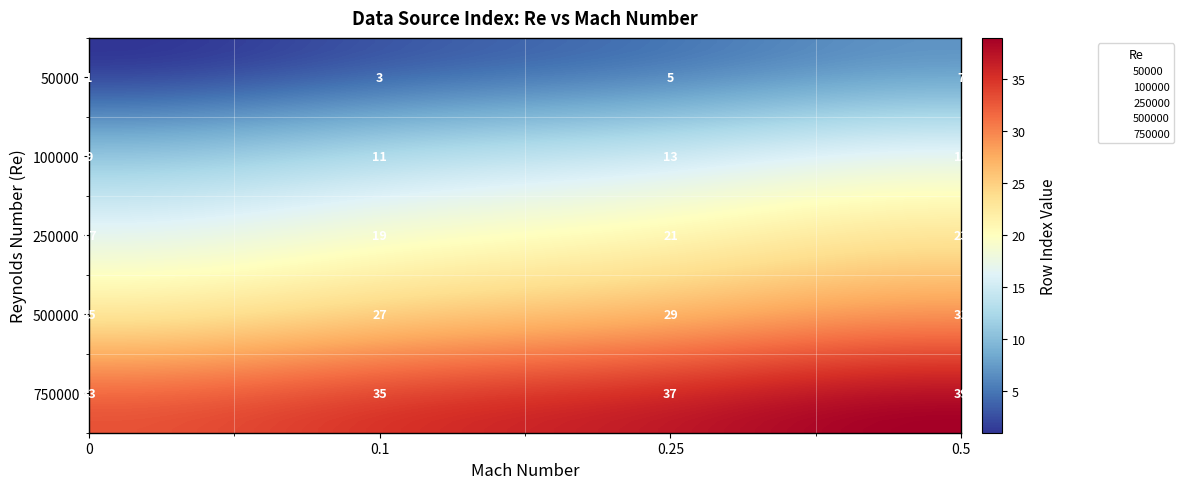

List the series in order of their overall mean, lowest first.

50000, 100000, 250000, 500000, 750000